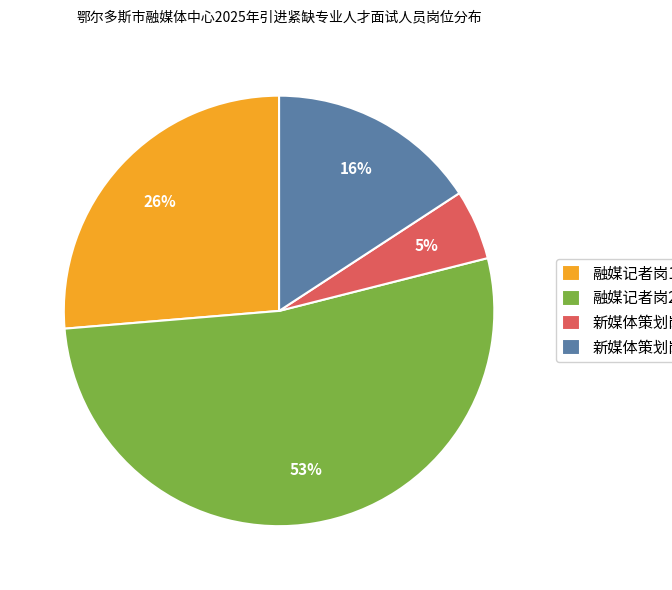

How many segments does this pie chart have?

4